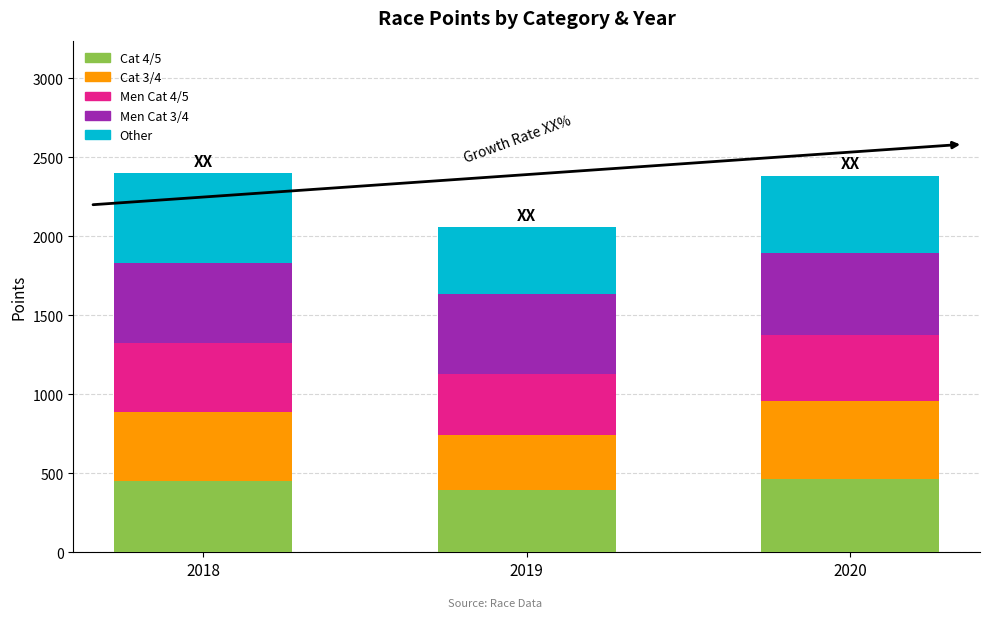

What is the highest value of the Cat 4/5 series?

464.4